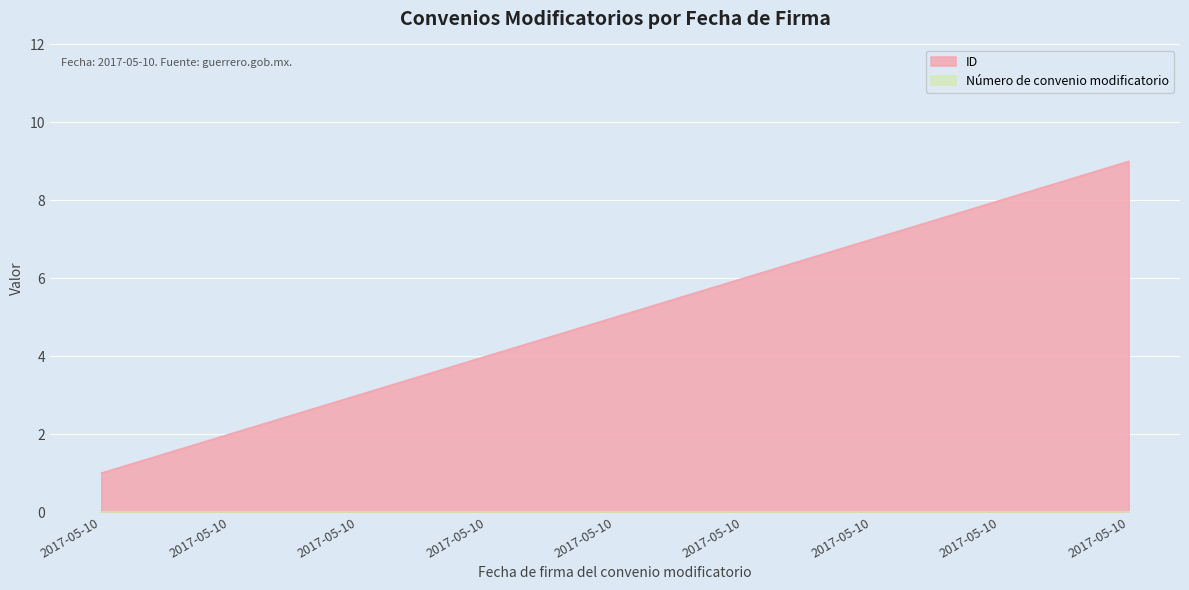

Reading left to right, extract all data points from this chart.

1	2	3	4	5	6	7	8	9